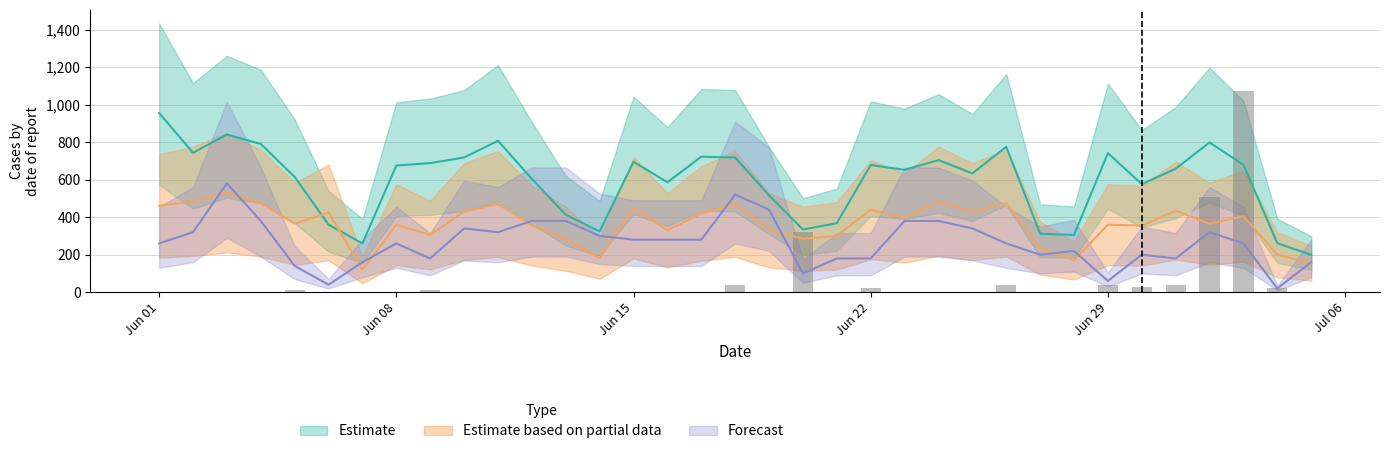

What is the approximate value of Pozitivní celkem at 07.06.2020?

160